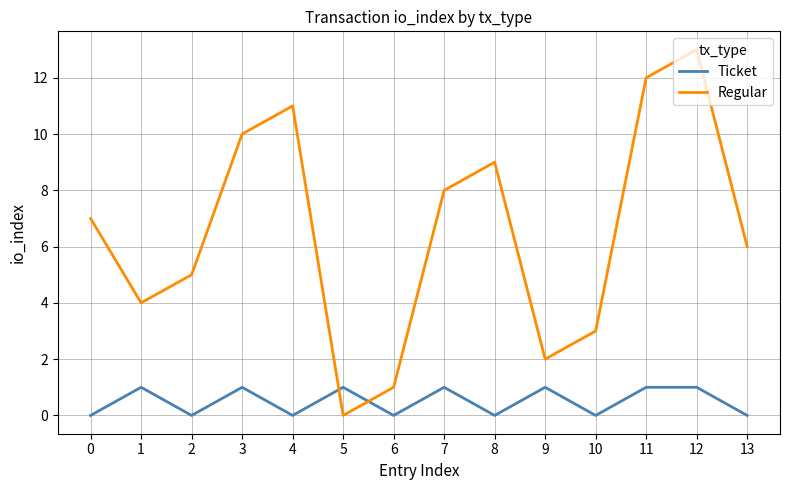

What is the greatest value displayed?

13